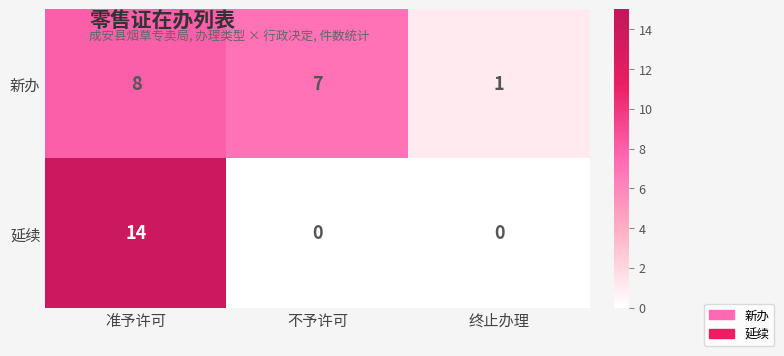

What is the total value across all series at 准予许可?

22